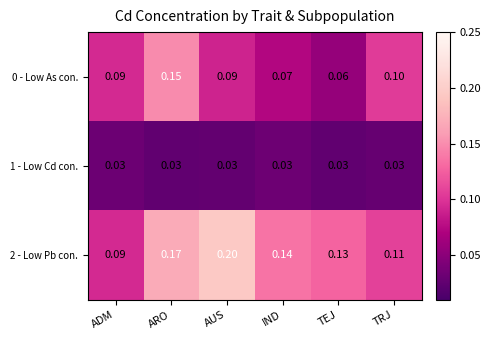

At which label is 2 - Low Pb con. closest to 0?

ADM